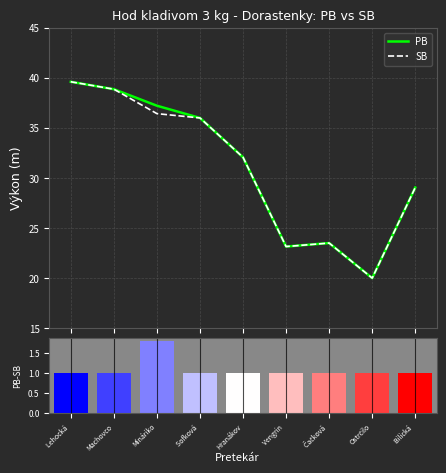

Is the value of PB at Bilická  greater than the value of SB at Čačková ?

Yes